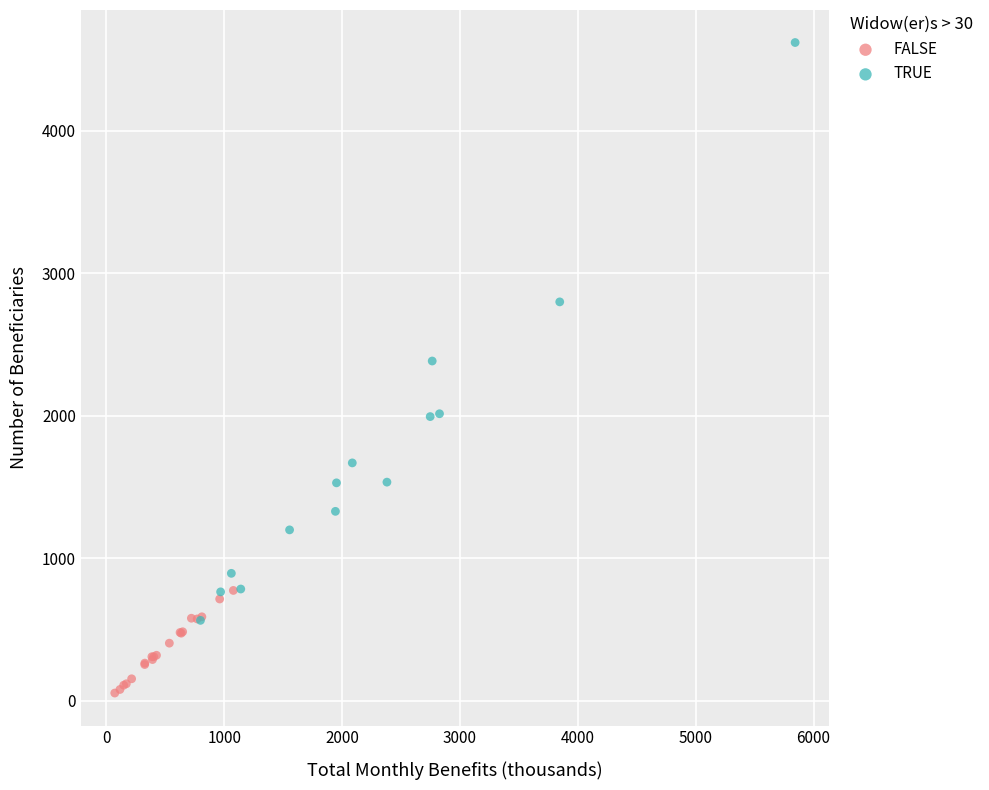

Which series has the widest spread of Y values?

TRUE